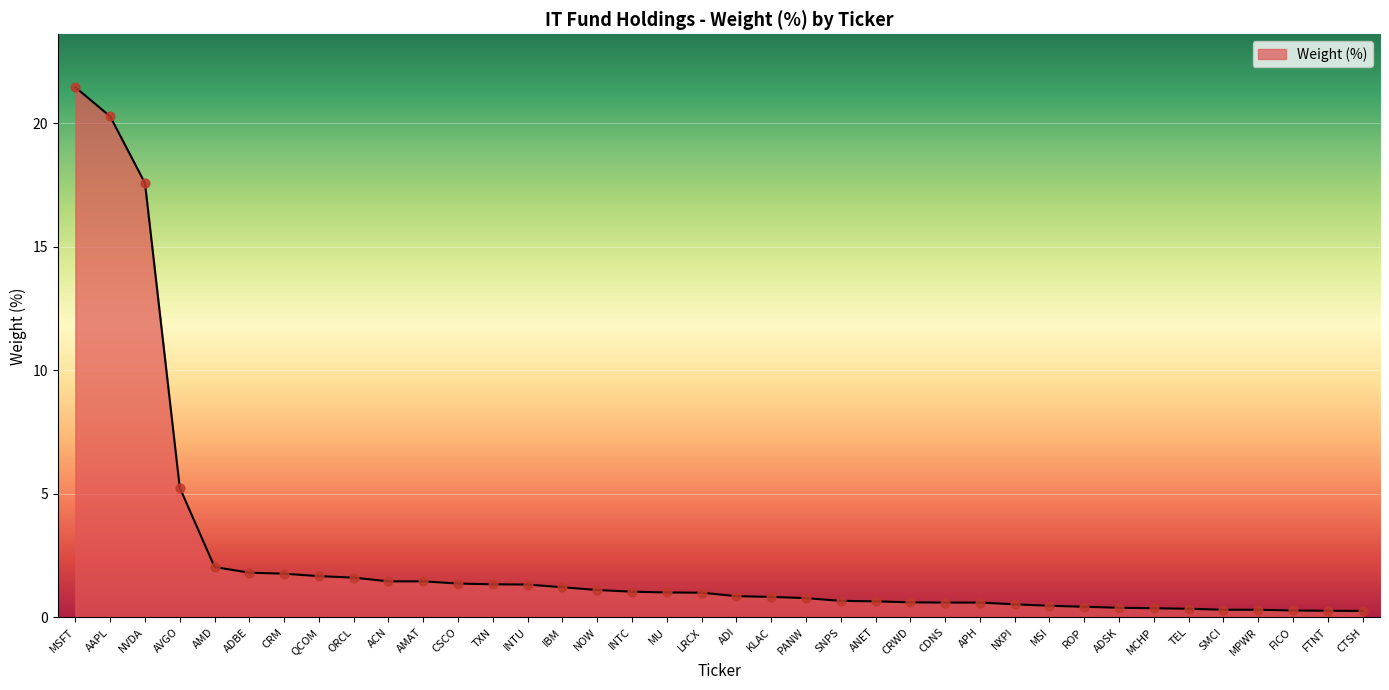

Between TEL and AMAT, which is larger?

AMAT